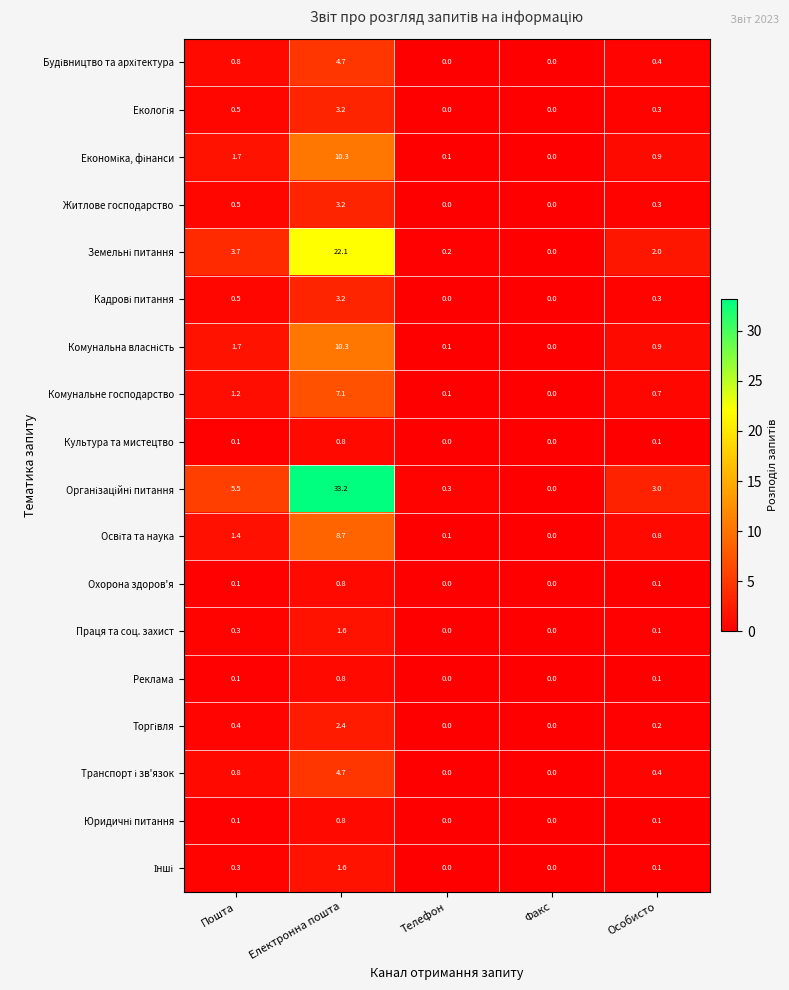

What is the total value across all series at Телефон?

0.9